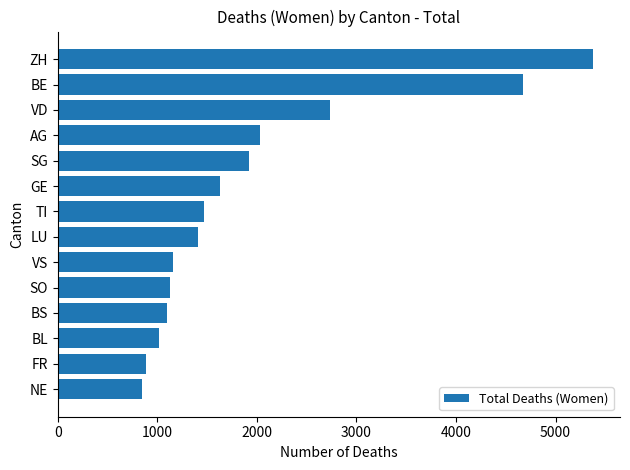

Approximately how many times larger is the value at BE compared to LU?

3.3